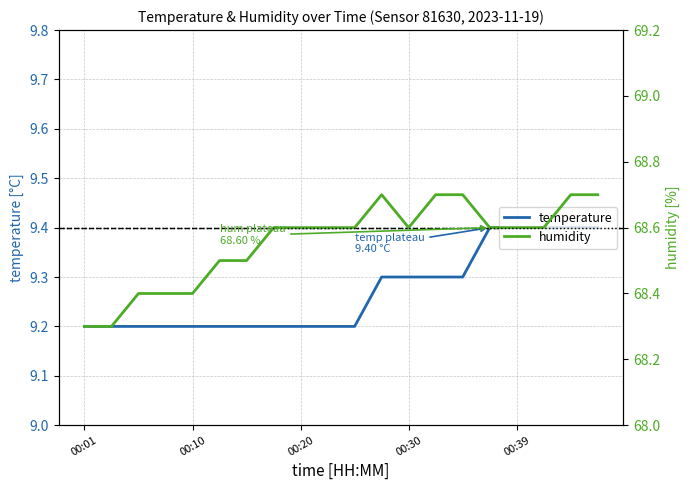

In humidity, how many points are lower than both neighbors (excluding endpoints)?

1